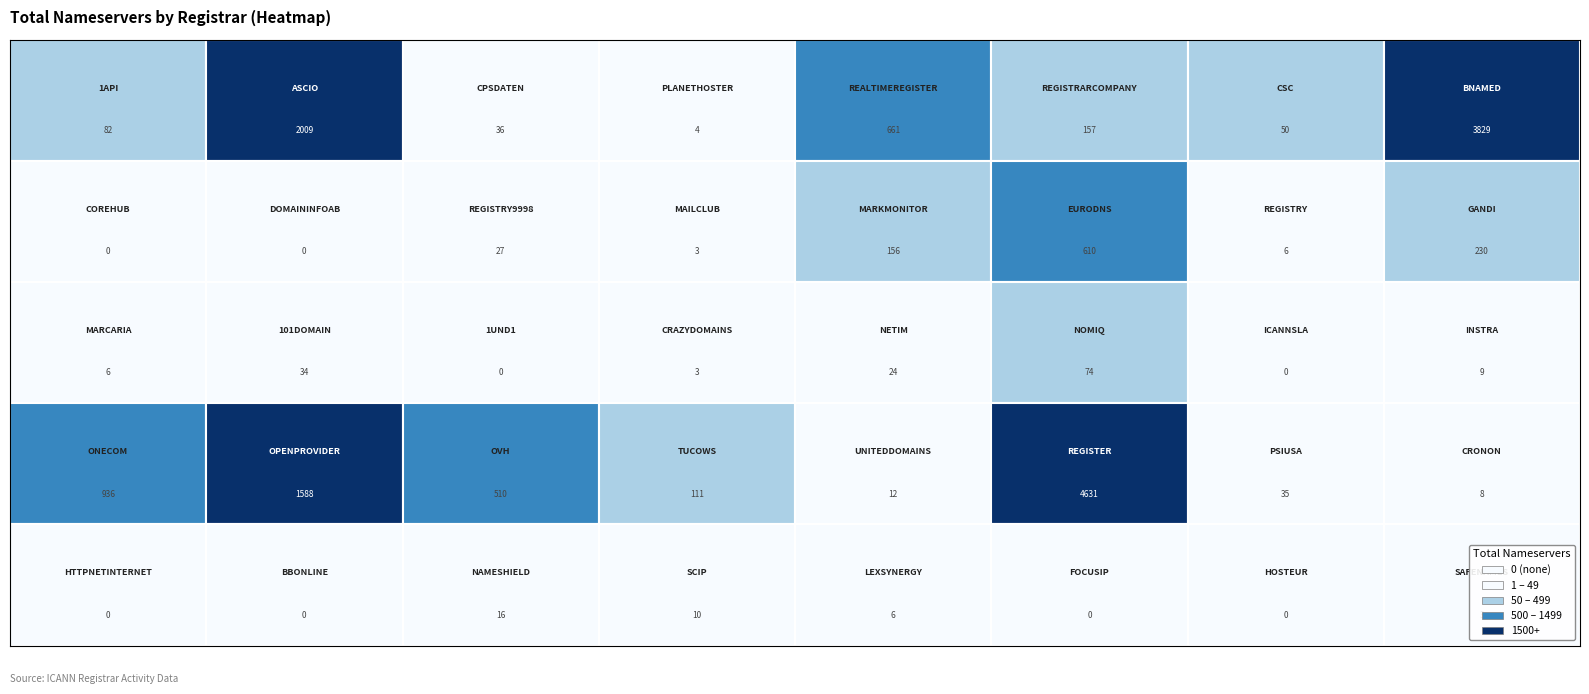

Where does the data first go above 24?

1API